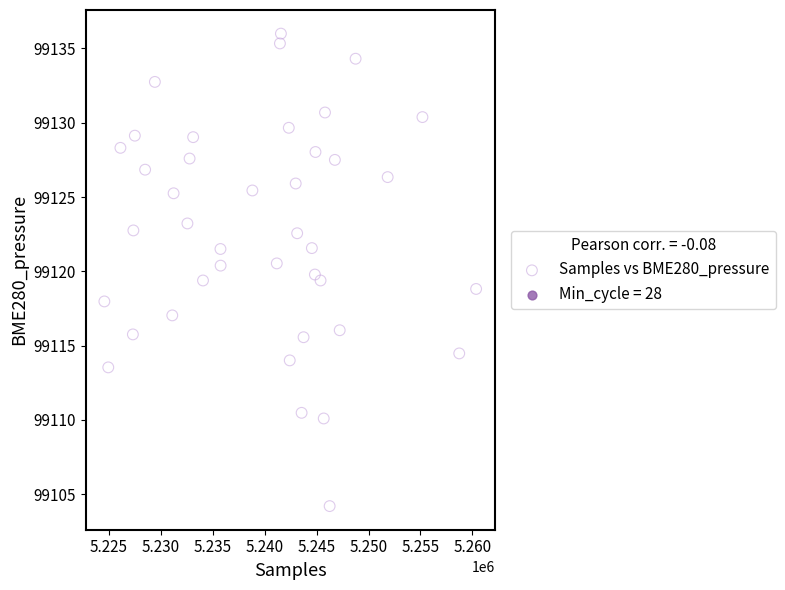

What is the range of Y values (max minus min)?

31.8